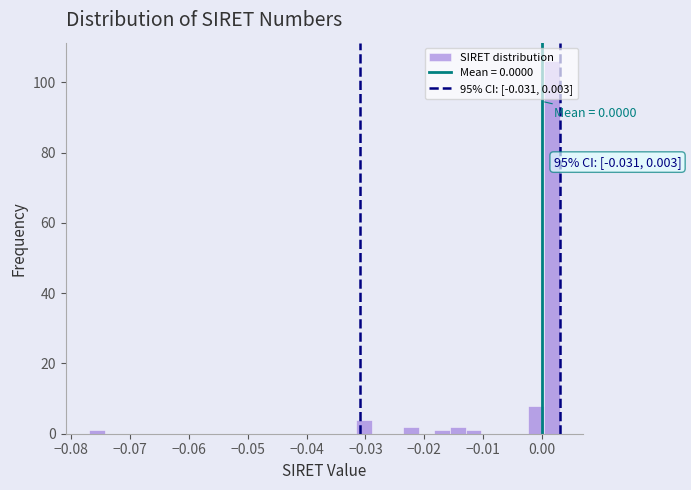

Read against the x-axis, roughly where is the centre of the tallest bar?

0.002